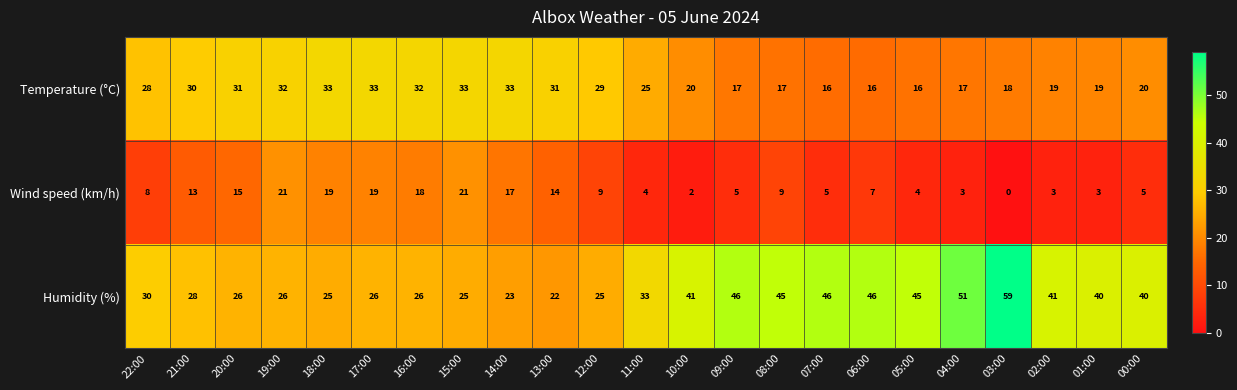

What is the total value across all series at 05:00?

65